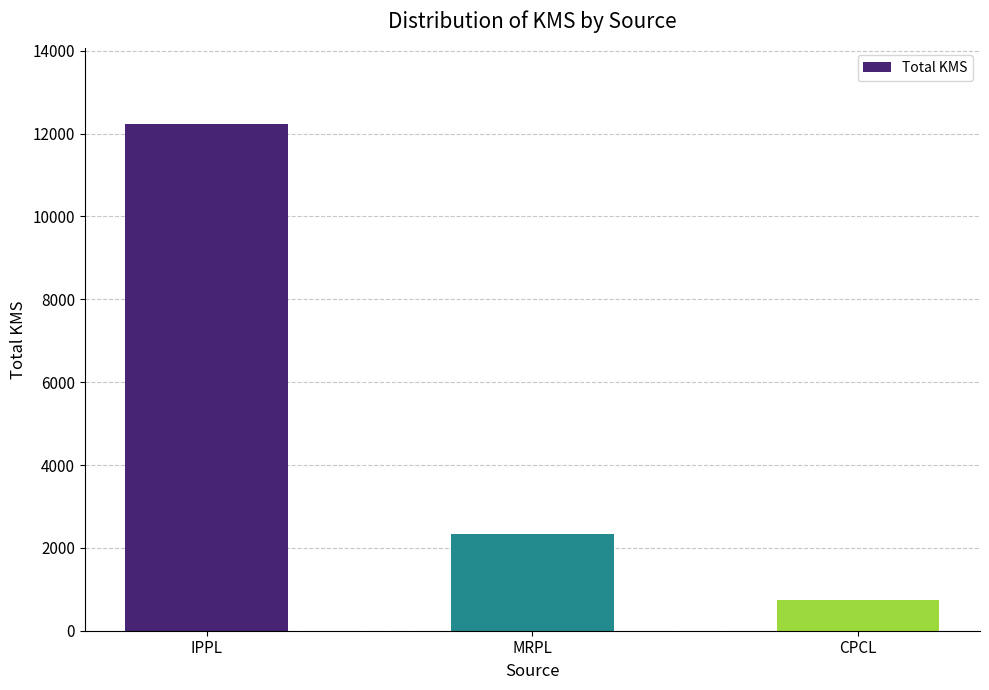

What is the smallest value displayed?

740